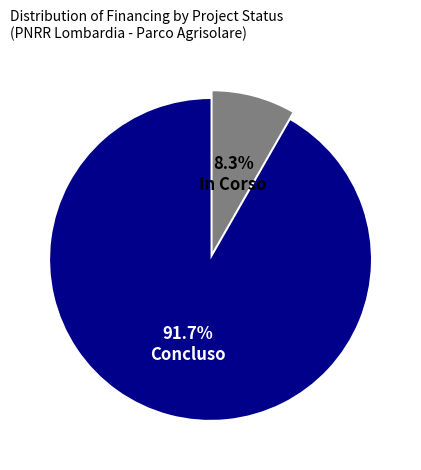

Is there any slice that represents more than half of the pie?

Yes